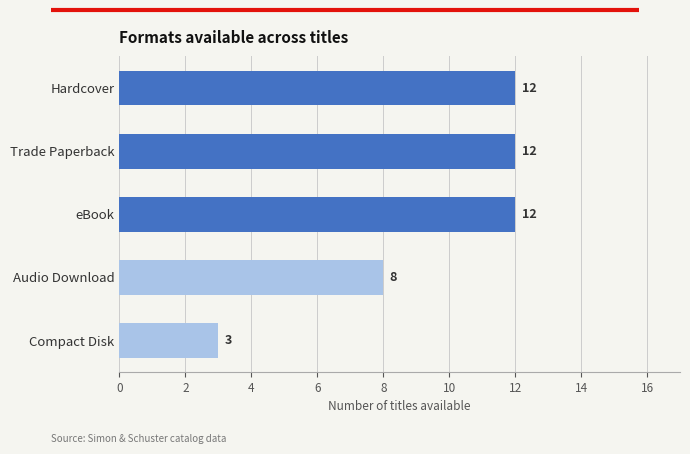

How many bars are there in total?

5